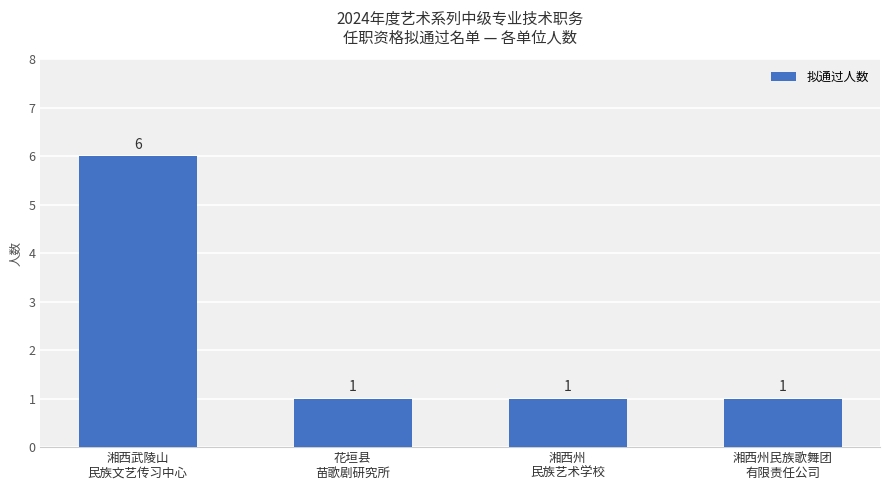

Reading left to right, list all the values displayed in this chart.

湘西武陵山
民族文艺传习中心=6	花垣县
苗歌剧研究所=1	湘西州
民族艺术学校=1	湘西州民族歌舞团
有限责任公司=1